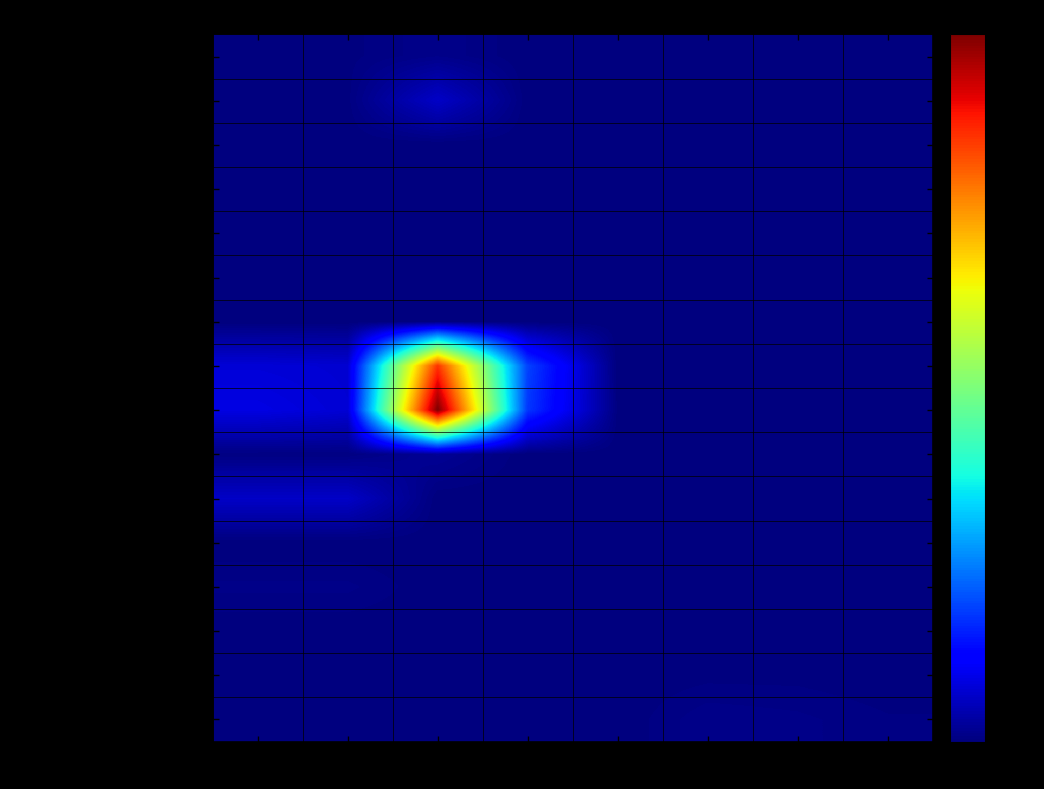

Which label corresponds to the smallest value in the chart?

NOX